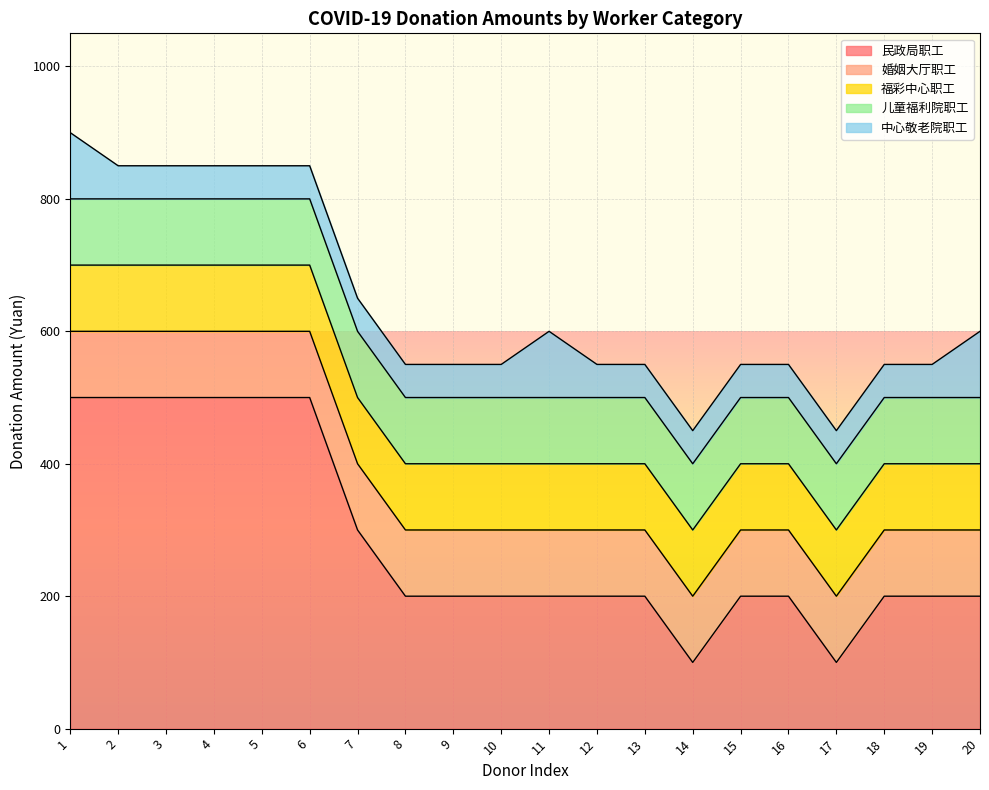

What is the greatest value displayed?

500